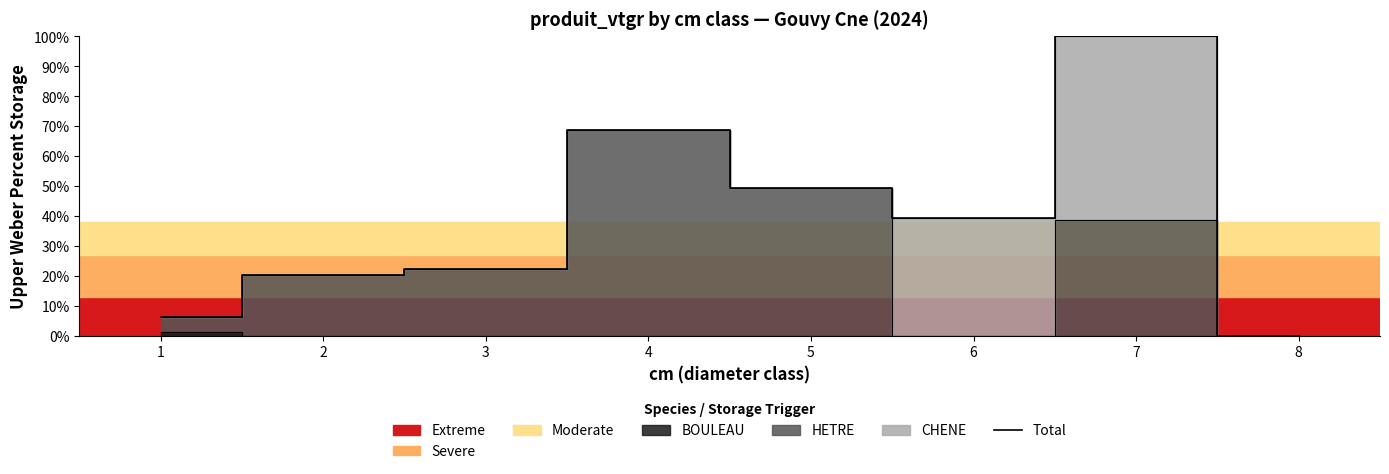

What is the difference between the maximum and minimum values?

100.0